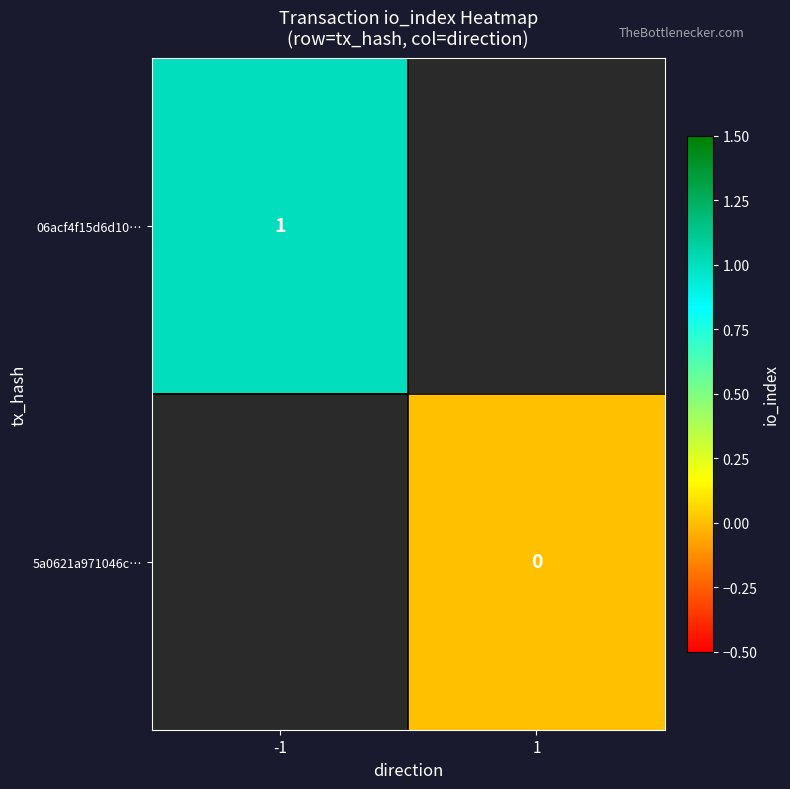

True or false: 06acf4f15d6d10… has a value of 1 at -1.

True